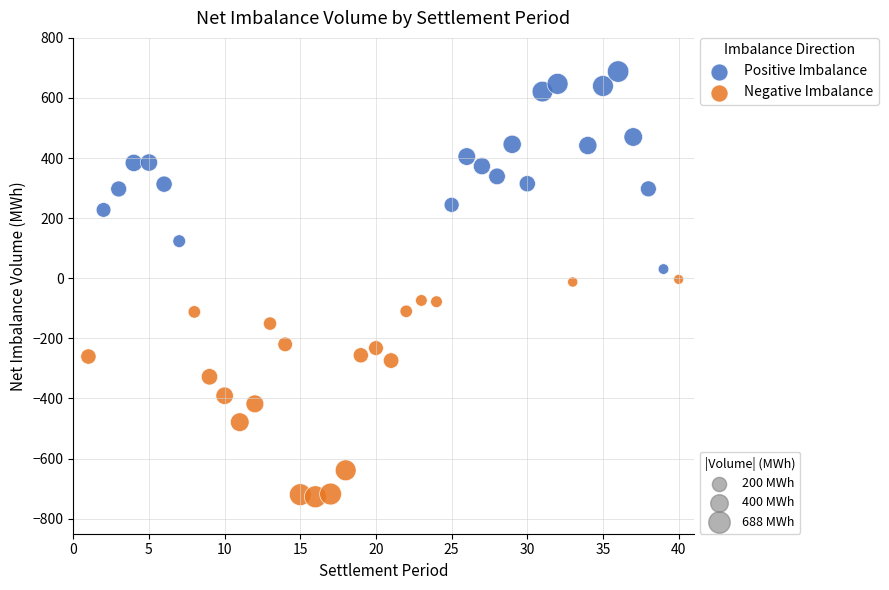

Which series contains the highest Y value?

Positive Imbalance